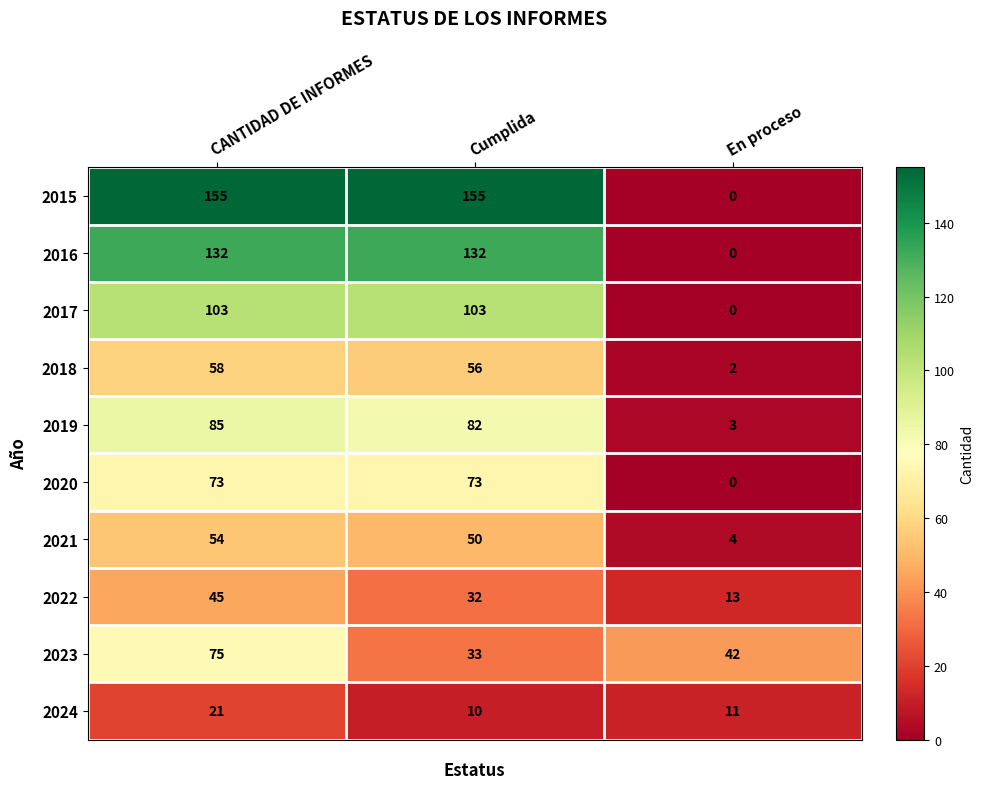

Count the number of categories in the chart.

3